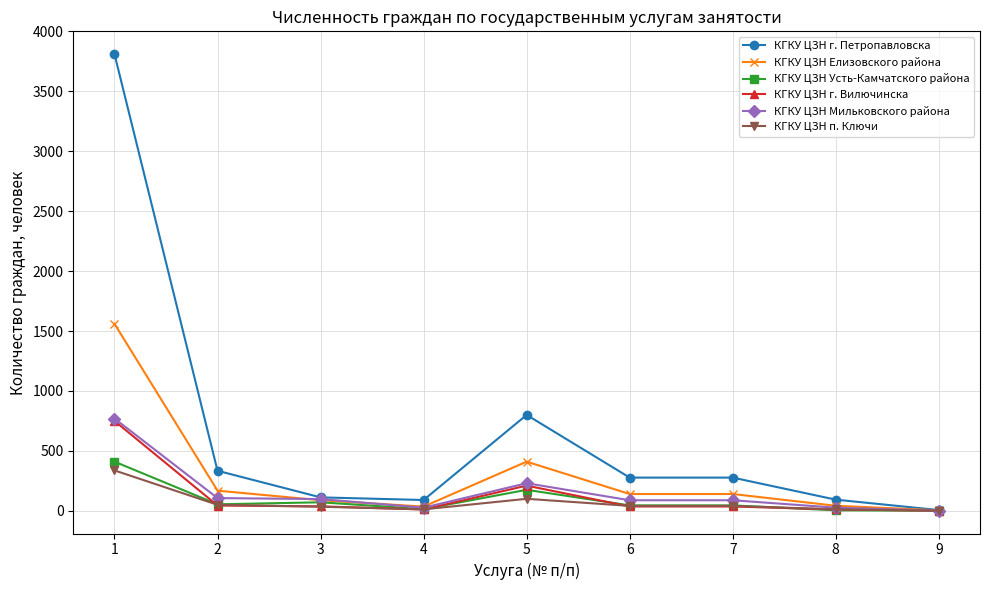

True or false: КГКУ ЦЗН Елизовского района has more than 0 interior local peaks.

True